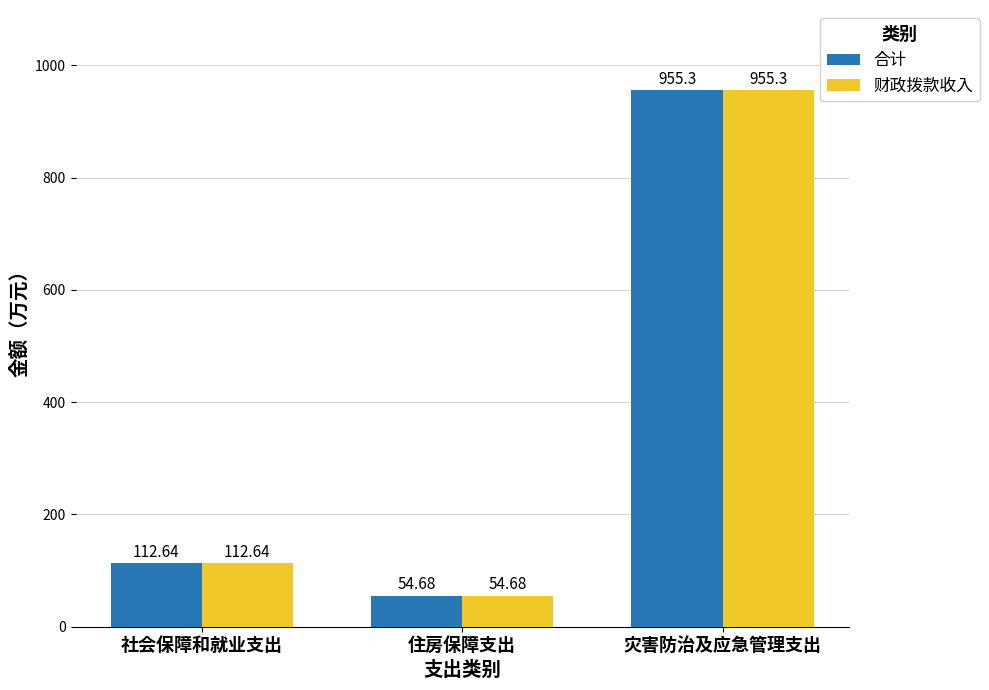

What is the label of the 3rd bar from the left?

灾害防治及应急管理支出